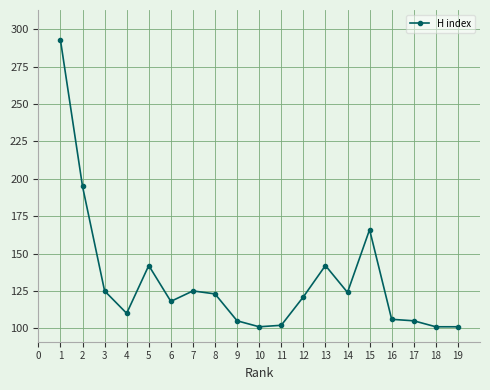

Is it true that the value at 18 is 101?

True